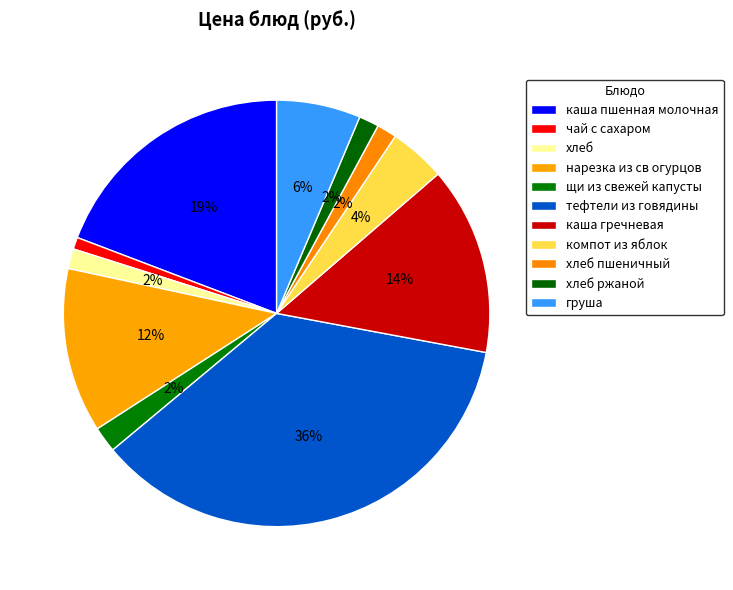

Which category has the smallest portion of the pie?

чай с сахаром